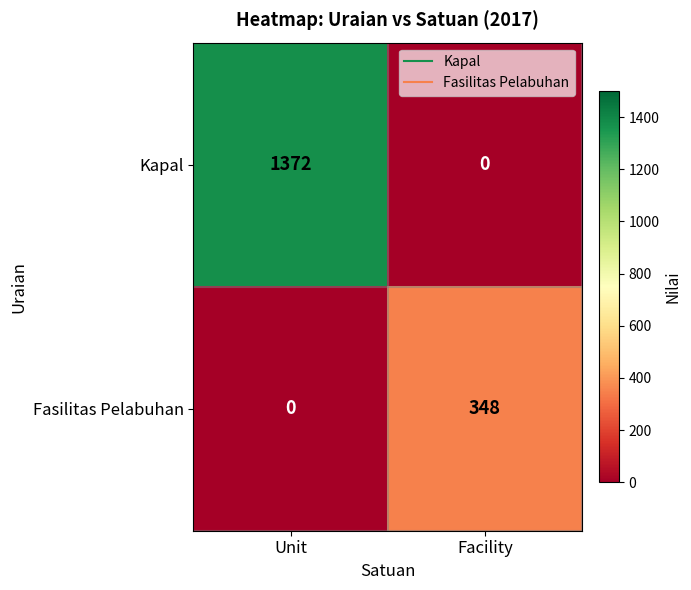

How many values in Kapal are above zero?

1